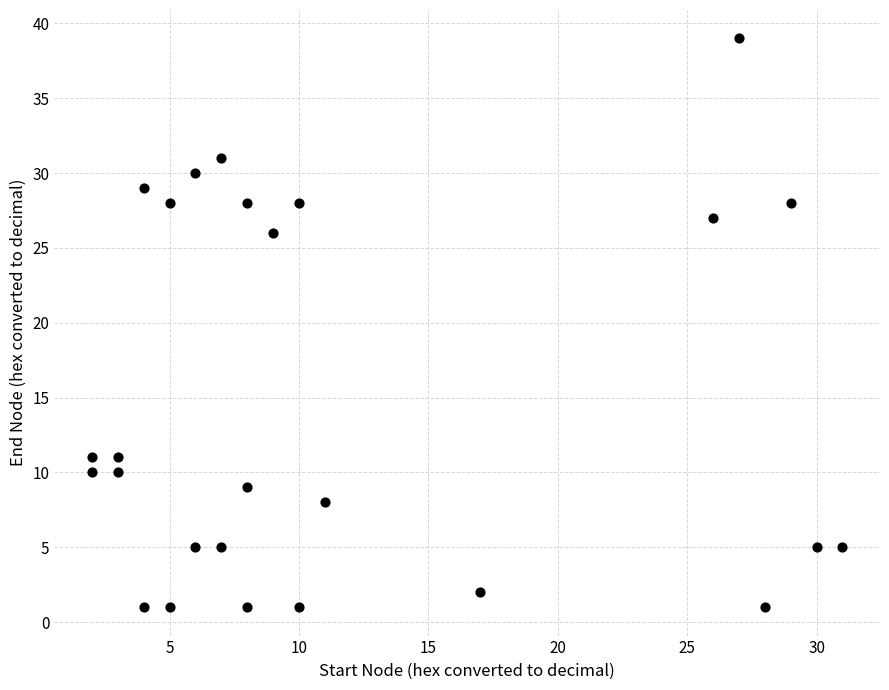

What Y value in the scatter plot is closest to 20?

26